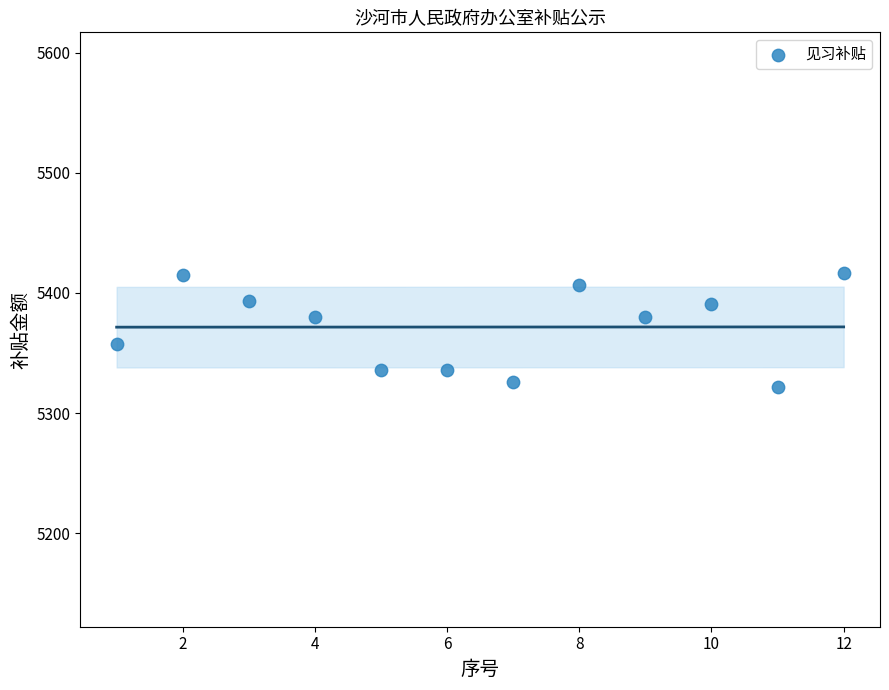

What is the range of Y values (max minus min)?

94.9